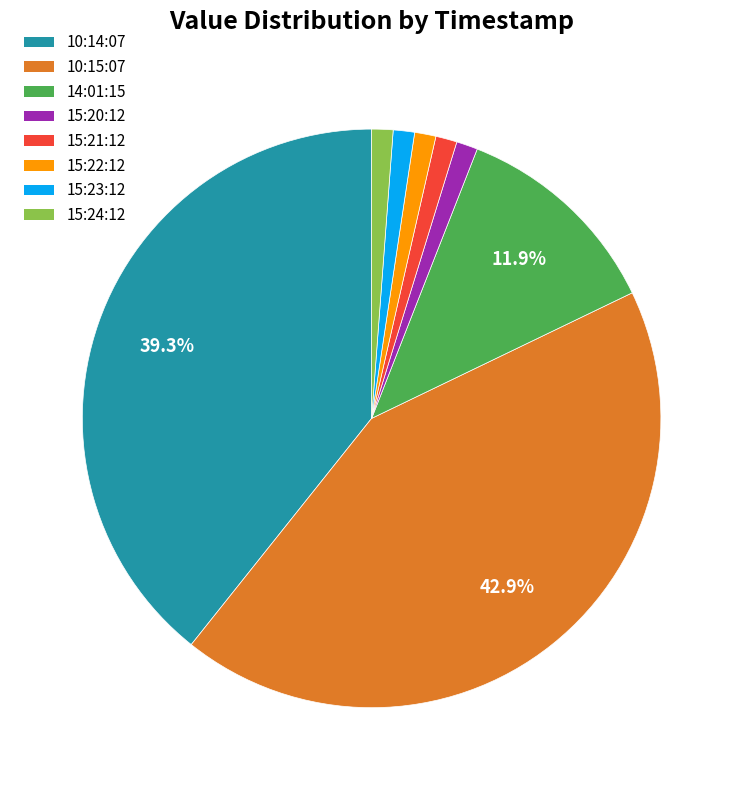

Is there a majority slice in this chart?

No